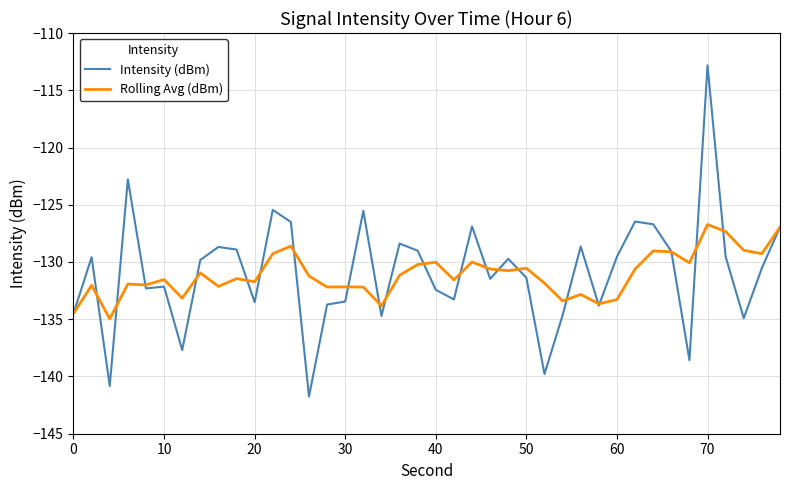

What is the maximum value shown in the chart?

-112.8